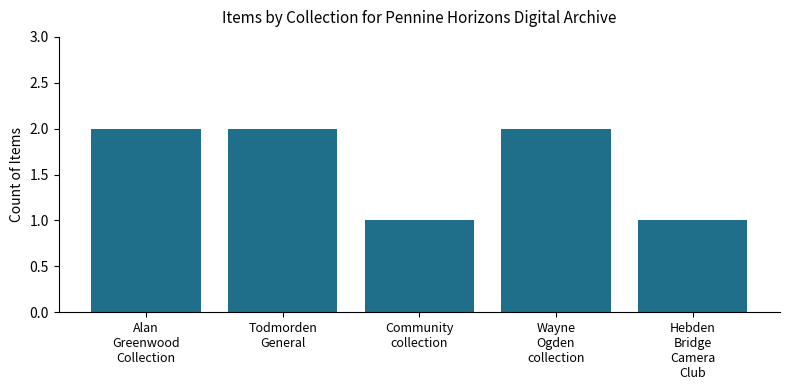

Is it true that the value at Hebden
Bridge
Camera
Club is 1?

True